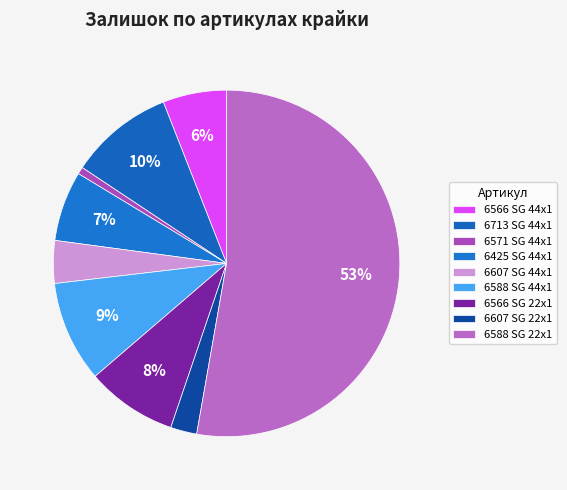

What is the ratio of the value at 6607 SG 22x1 to the value at 6425 SG 44x1?

0.4